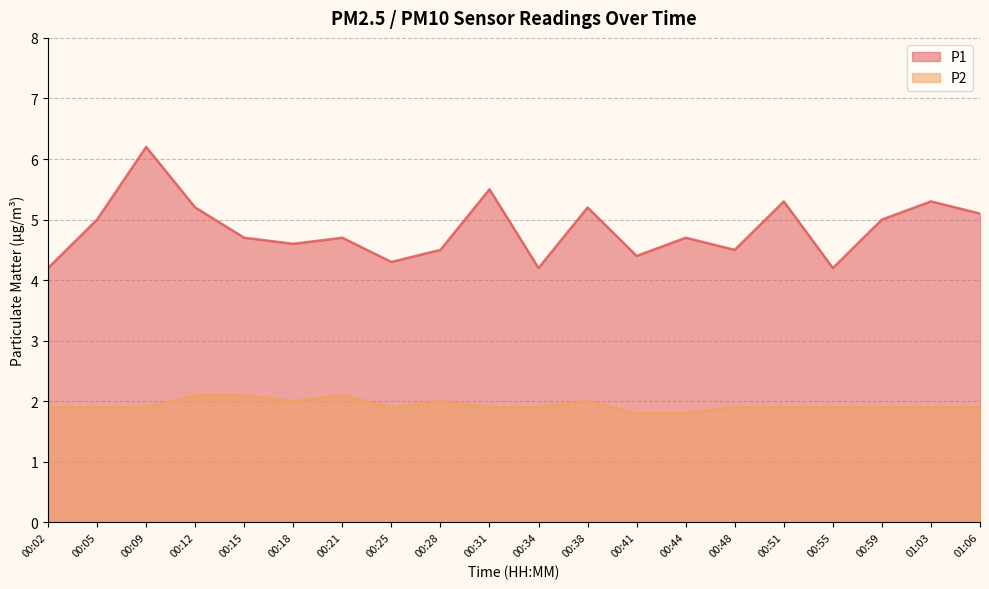

What is the total value across all series at 00:21?

6.8